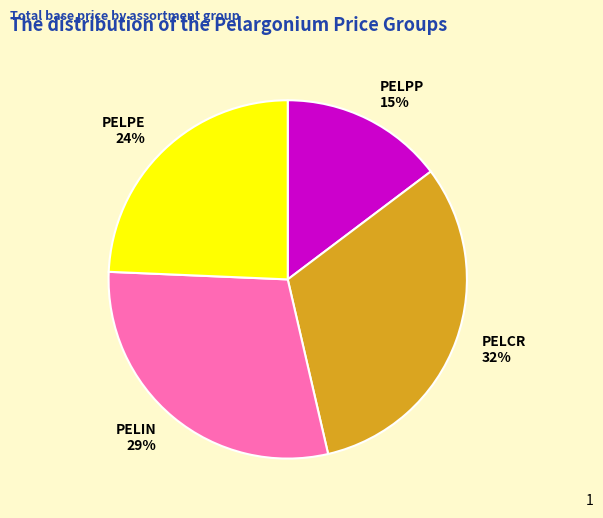

The PELPE slice represents 32% of the pie. True or false?

False